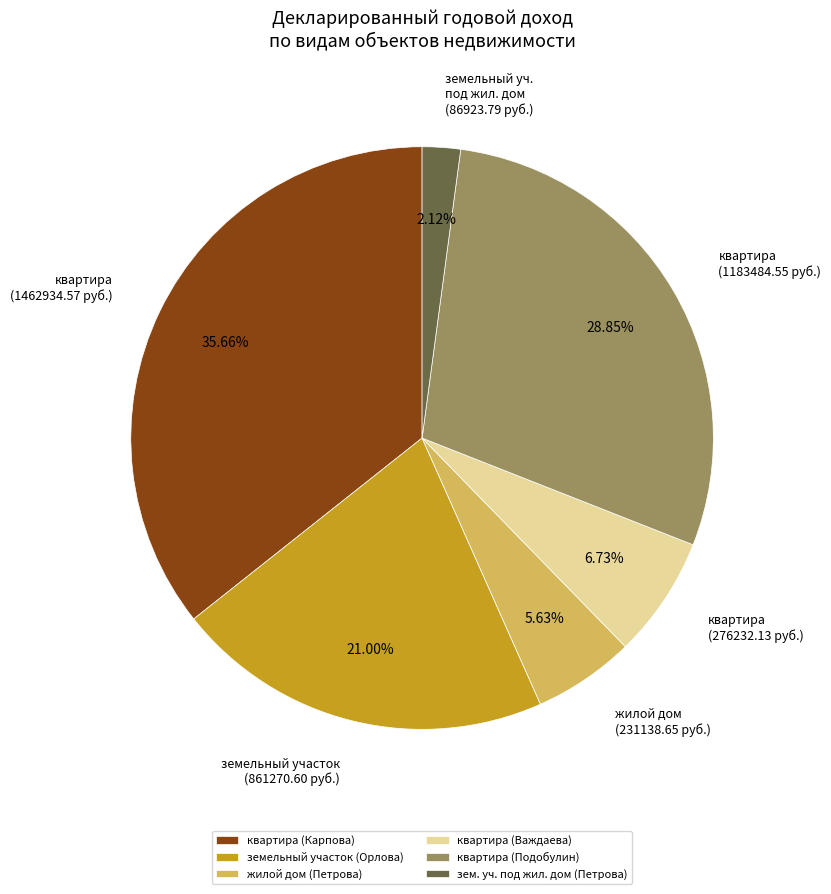

Do жилой дом (Петрова) and квартира (Подобулин) together represent more than half of the pie?

No